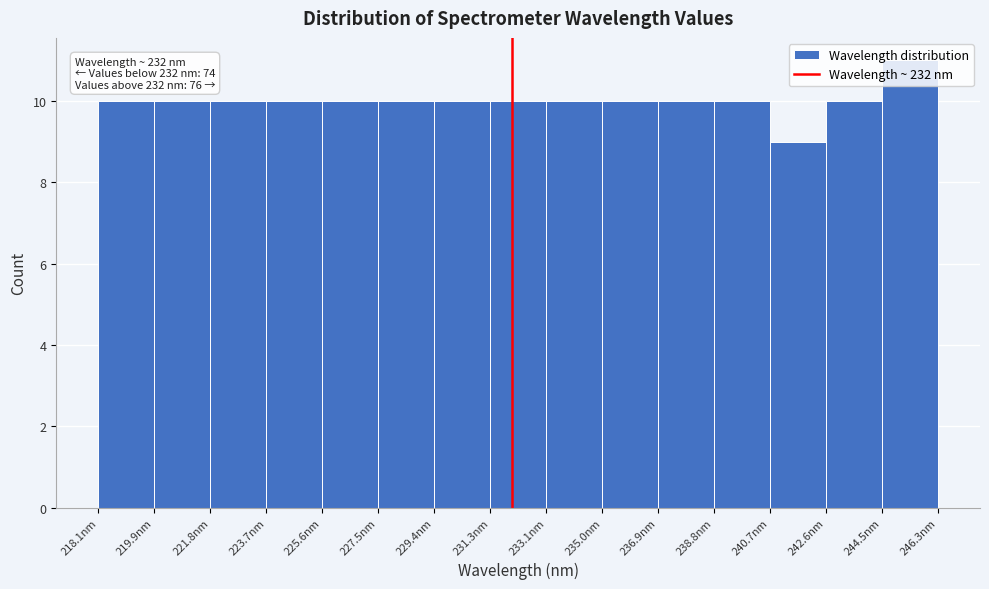

Over which range of the x-axis is the bar tallest?

244.4 to 246.4